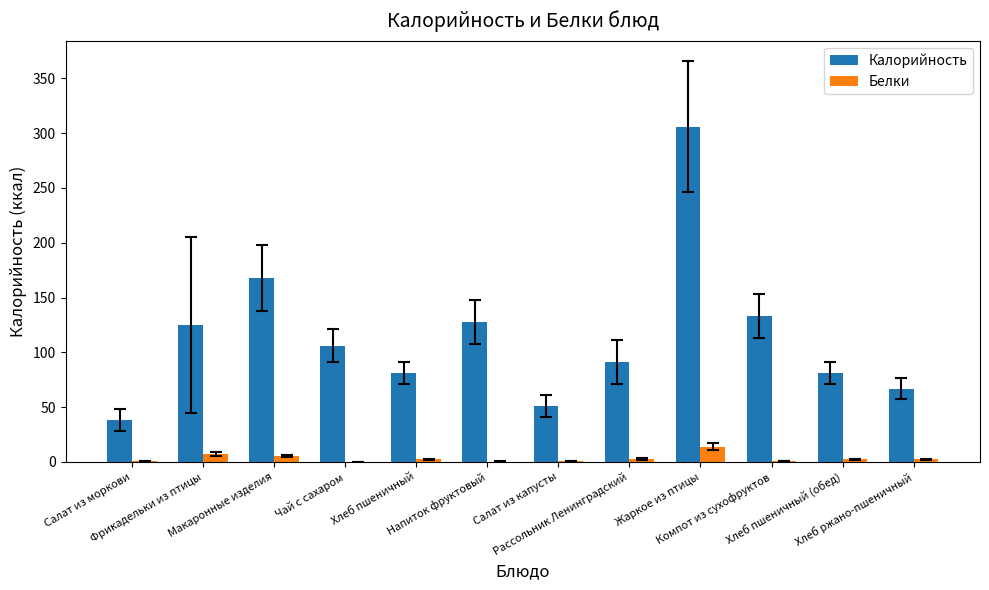

What is the sum of all Белки values?

39.6